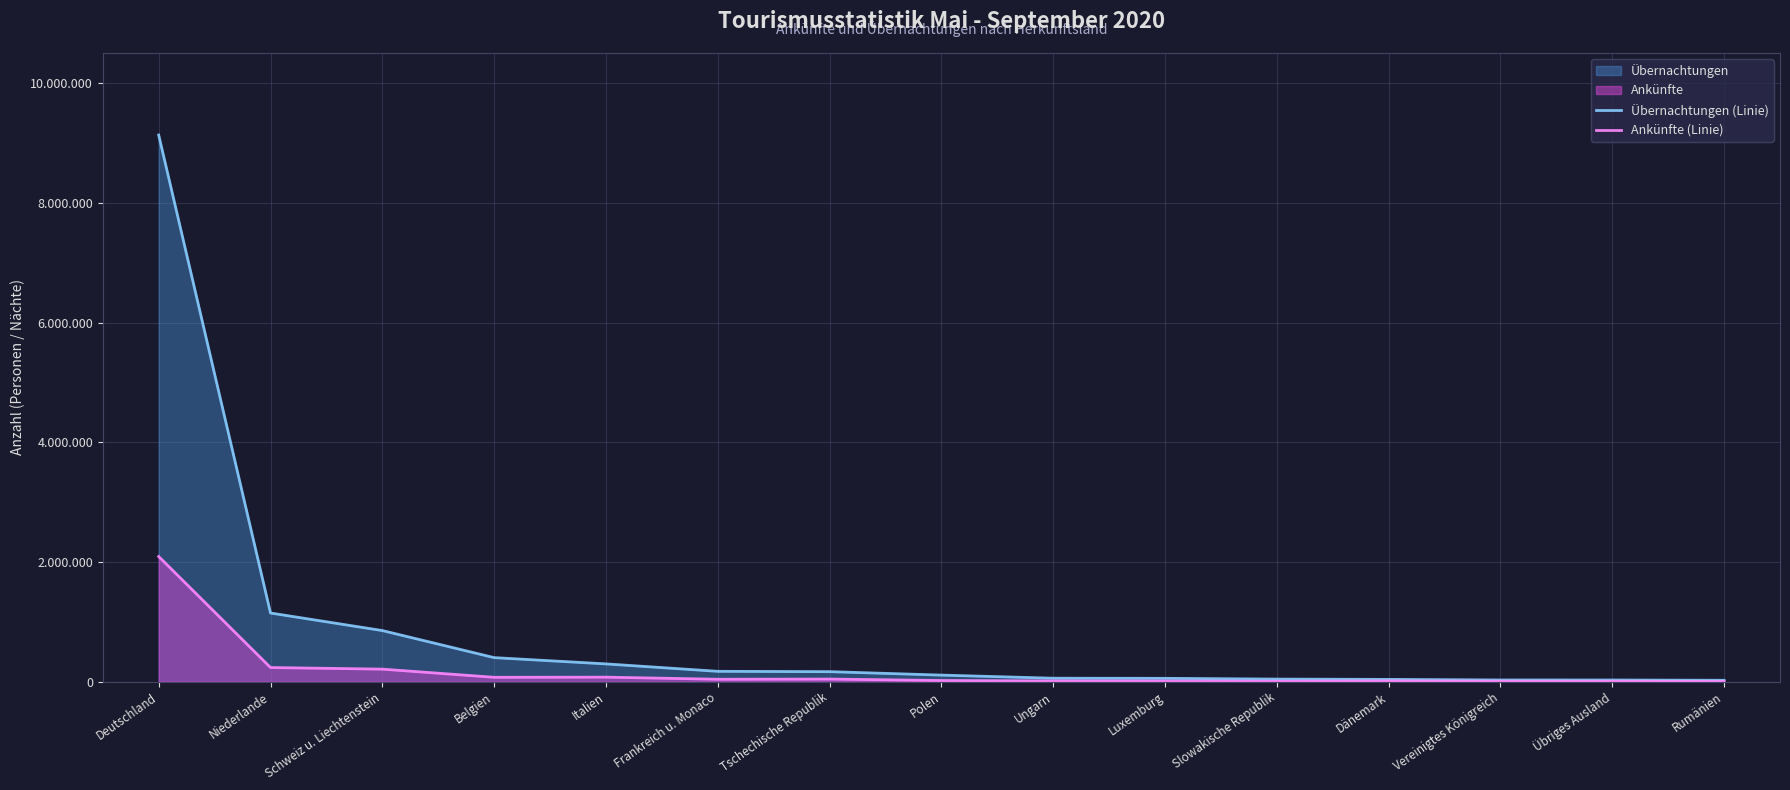

Where is Ankünfte (Linie) nearest to the value 1047132?

Niederlande